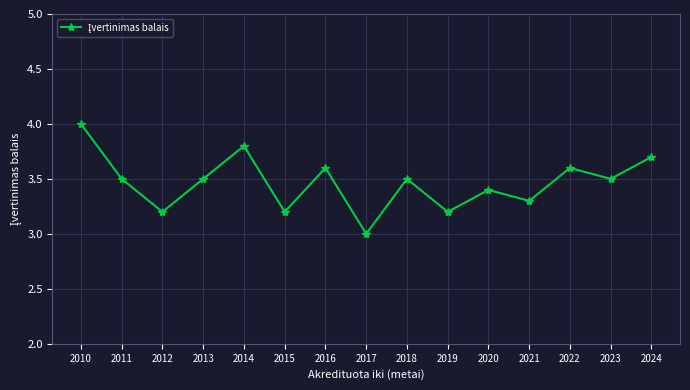

What value does the data have at 2011?

3.5